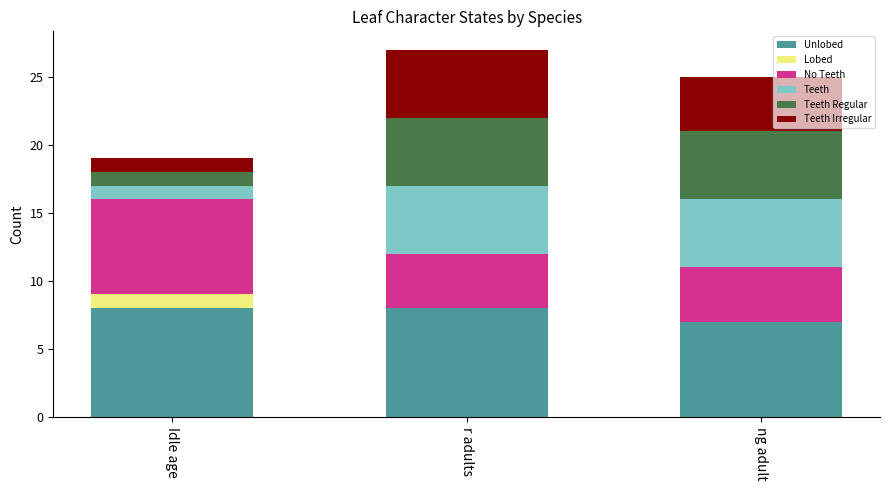

Reading right to left, list the values for the Unlobed series.

ng adult=7	r adults=8	Idle age=8